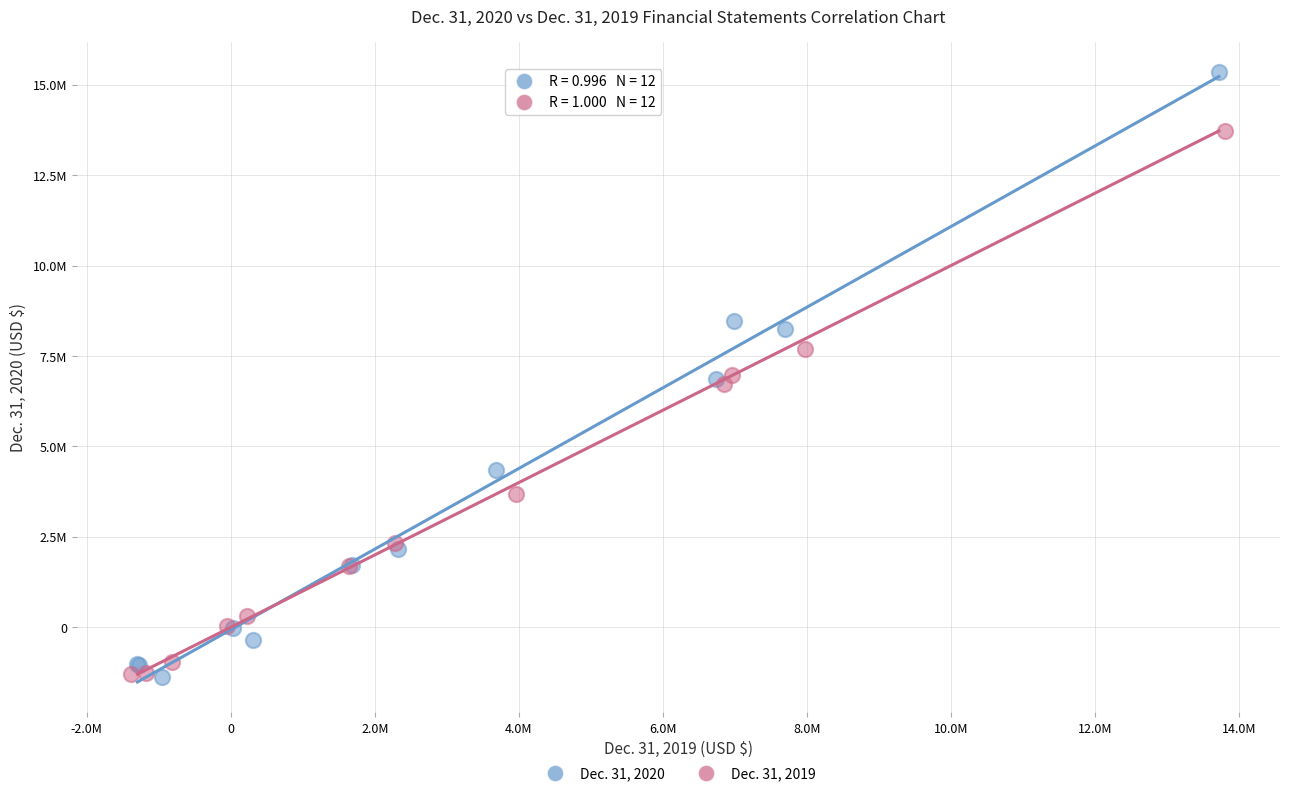

Which series reaches the maximum Y coordinate?

Dec. 31, 2020